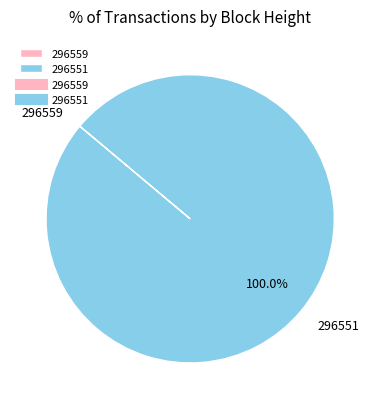

To the nearest percent, what is the difference between the largest and smallest slice percentages?

100%